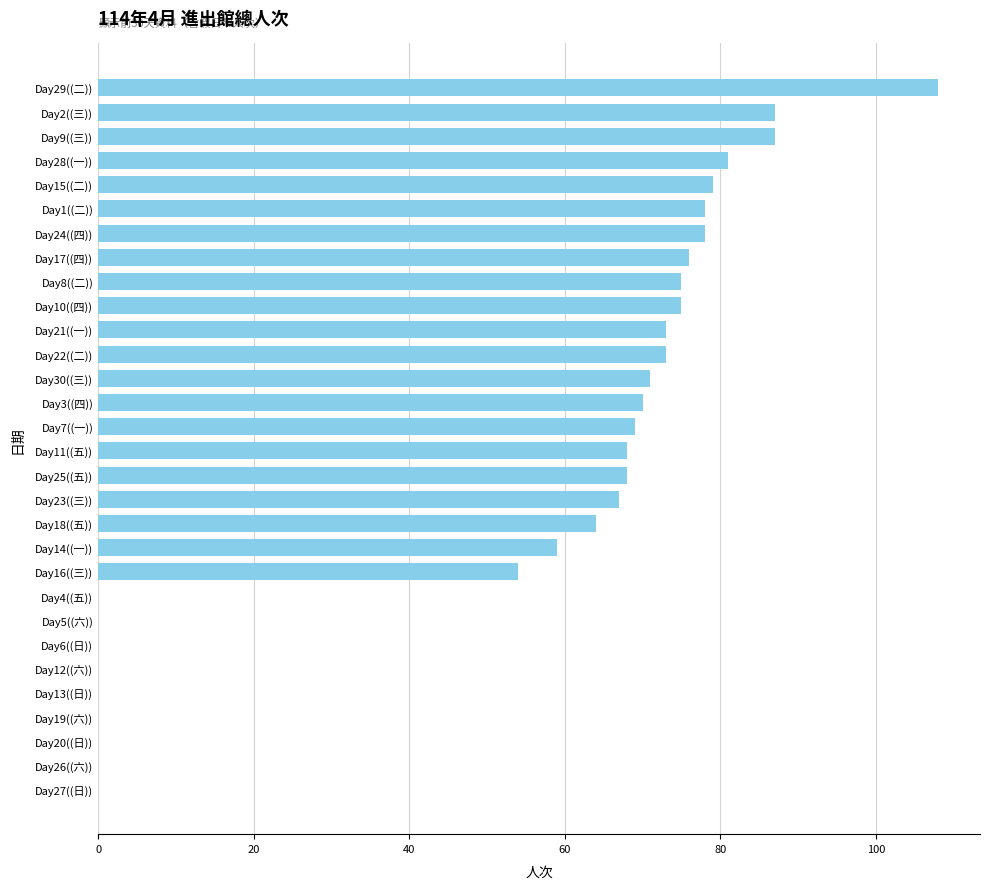

What is the sum of all values?

1560